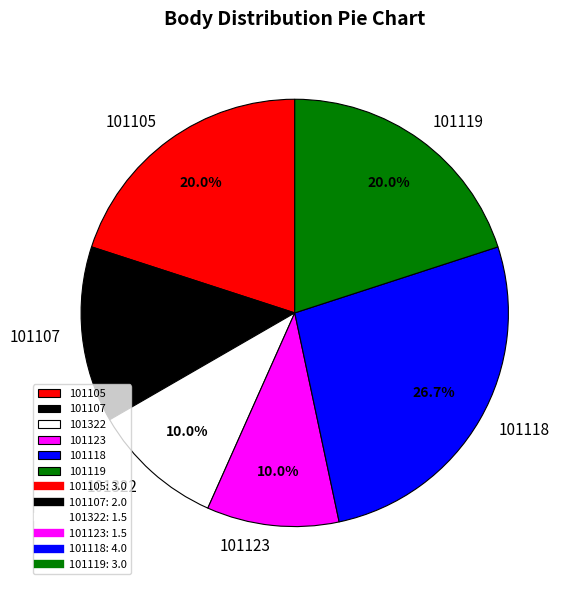

What is the ratio of the value at 101119 to the value at 101123?

2.0